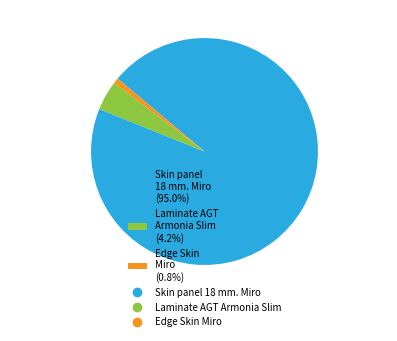

Does Edge Skin Miro account for over 50% of the chart?

No